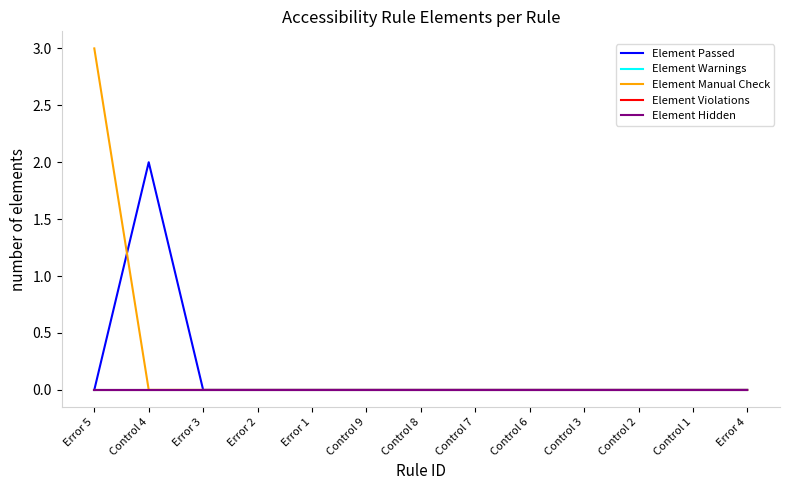

Is this an area chart (filled region under the line)?

No